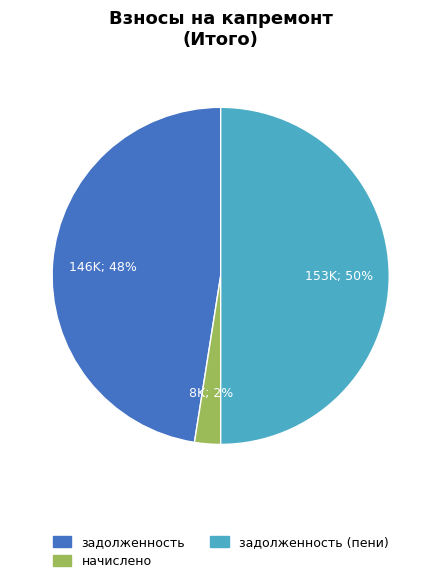

To the nearest percent, what is the difference between the largest and smallest slice percentages?

48%